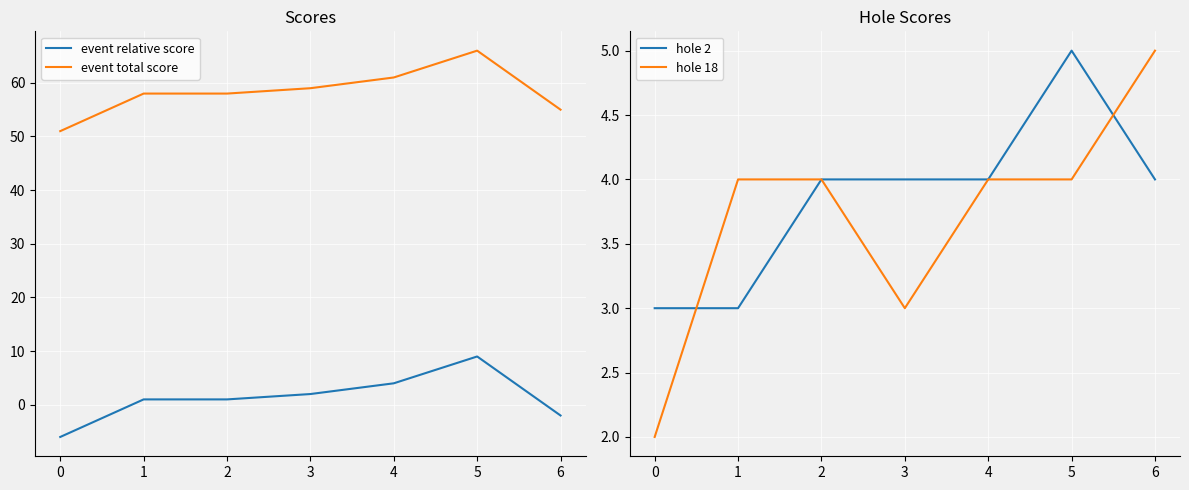

True or false: event total score and hole 18 intersect in this chart.

False